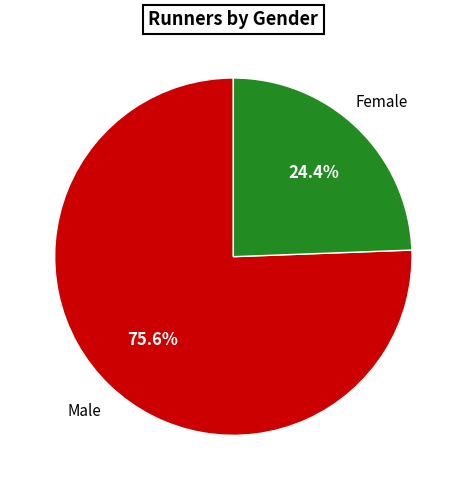

Is there a majority slice in this chart?

Yes